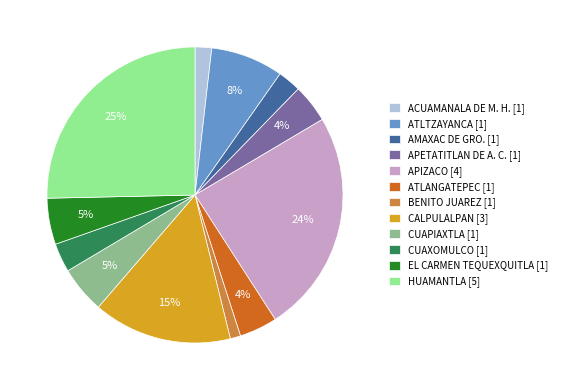

Which category has the smallest portion of the pie?

BENITO JUAREZ